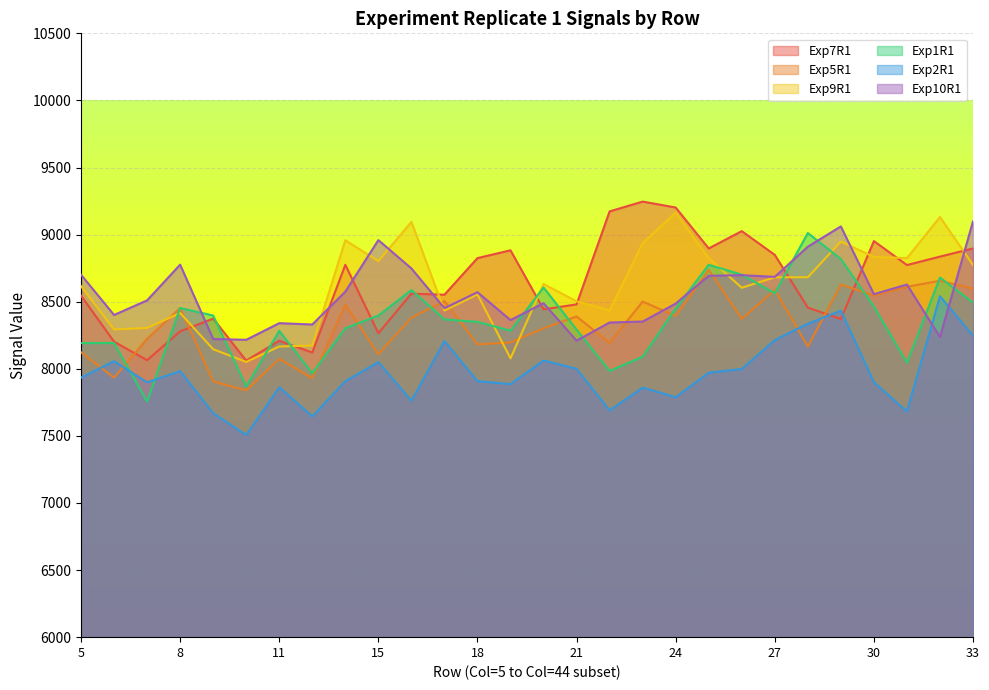

True or false: Exp7R1 has more than 1 points higher than both neighbors.

True